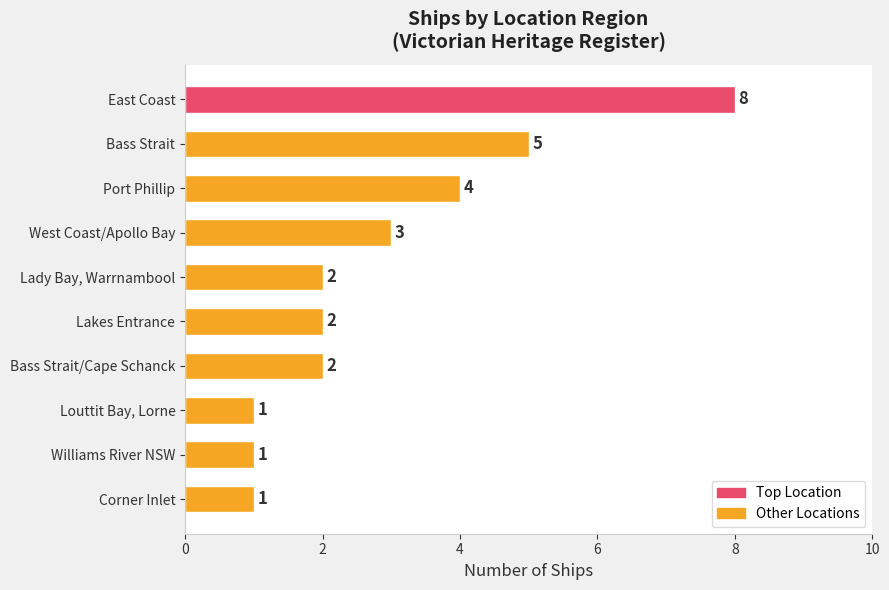

What is the label of the 1st bar from the bottom?

Corner Inlet